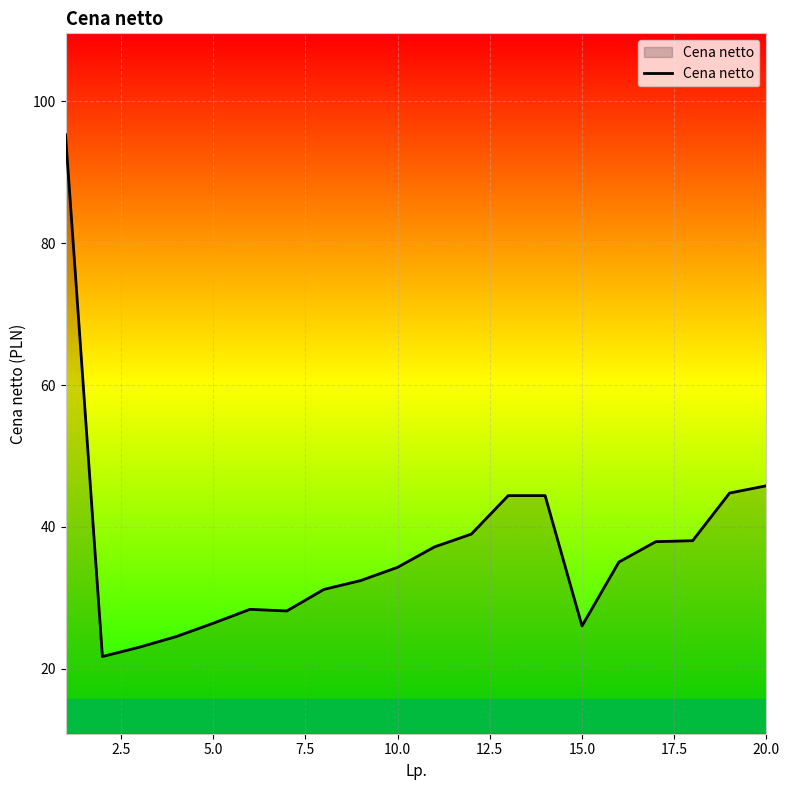

What is the difference between the maximum and minimum values?

73.5